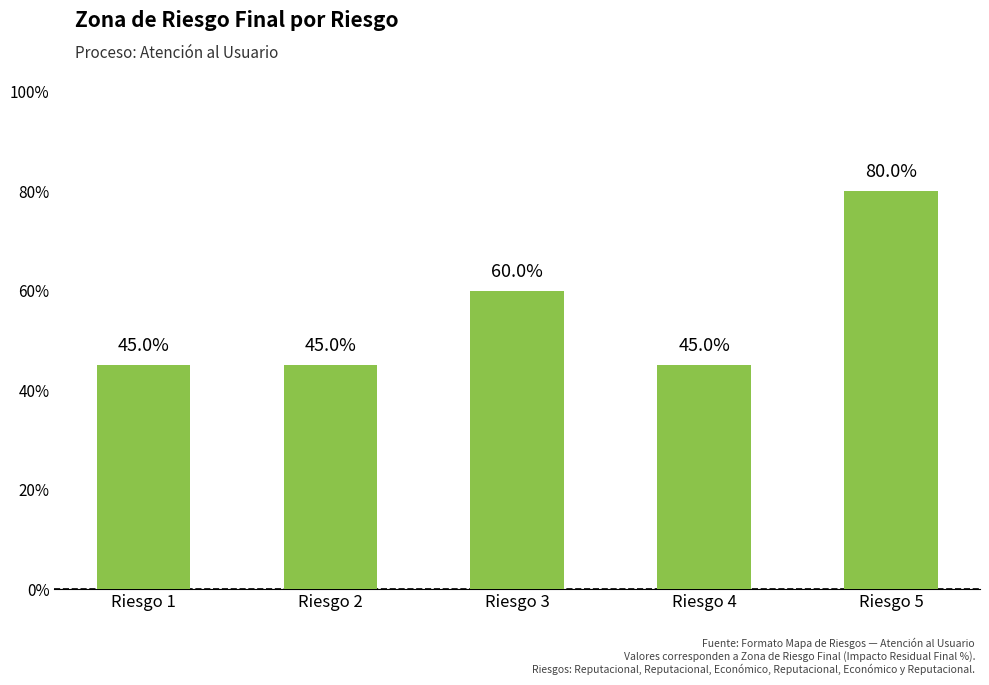

Is it true that the value at Riesgo 5 is 1.3?

False